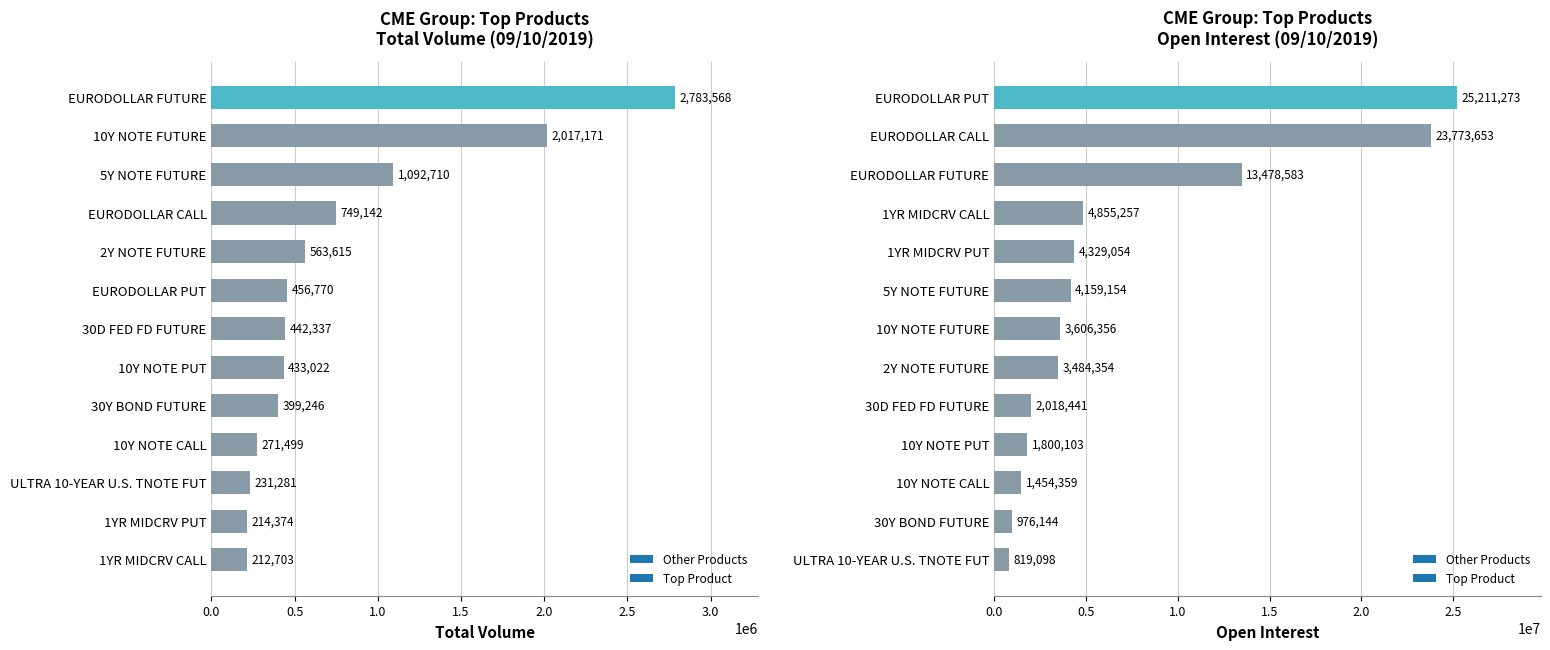

Which series has the largest total across all categories?

open_interest